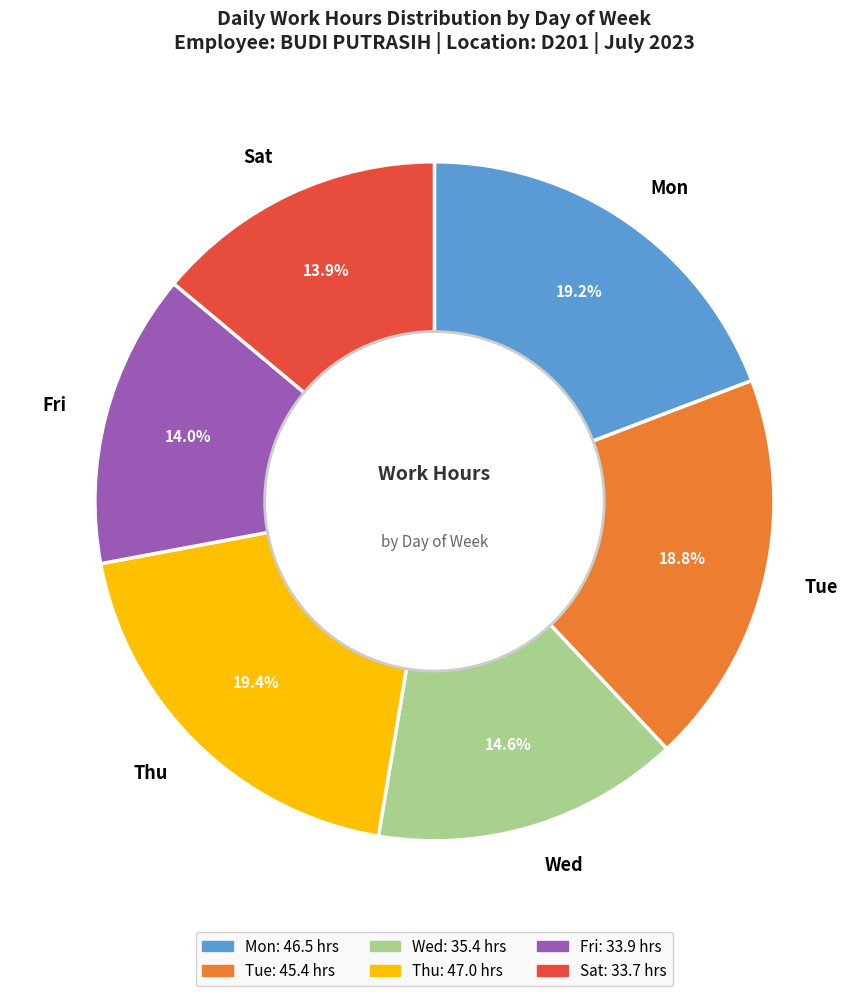

Does any single category account for the majority?

No